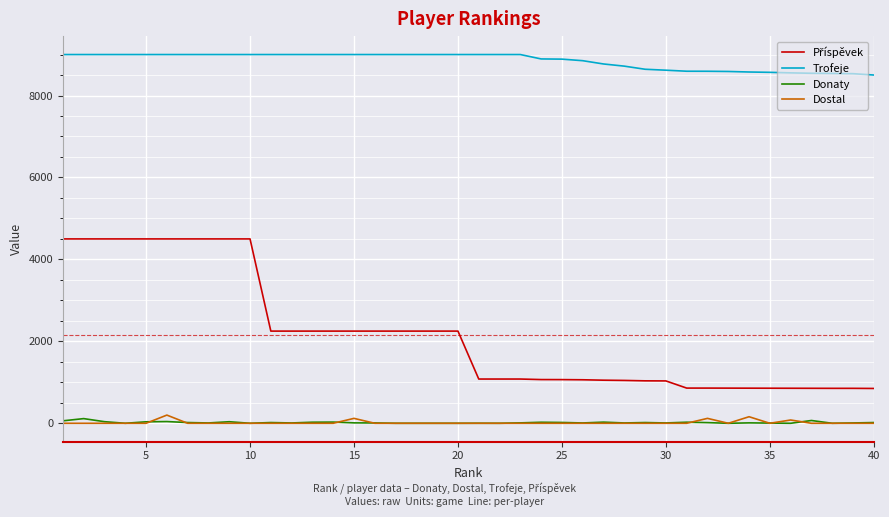

What is the minimum value for Trofeje?

8500